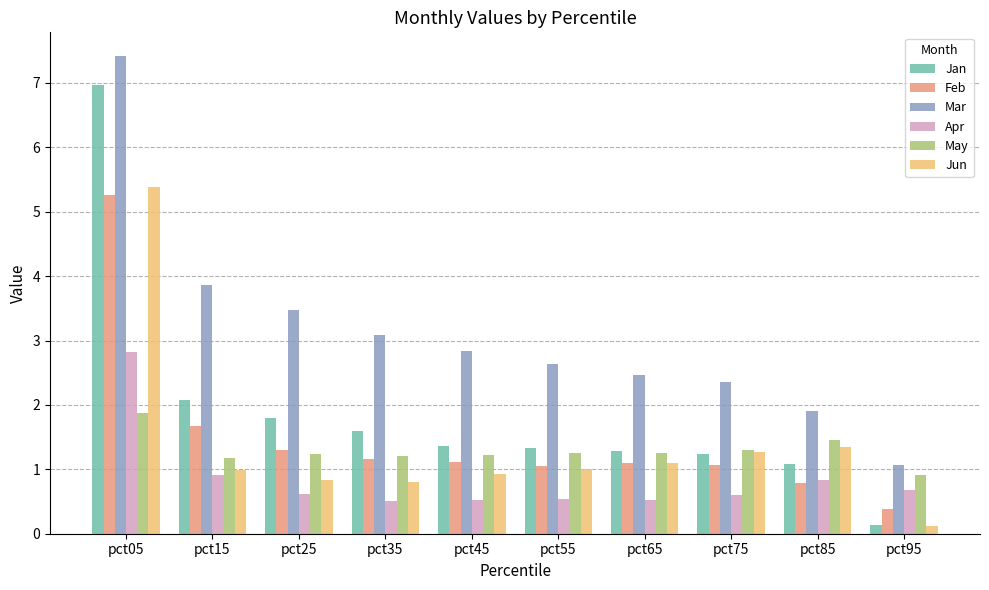

The value of Mar at pct95 is 0.3. True or false?

False